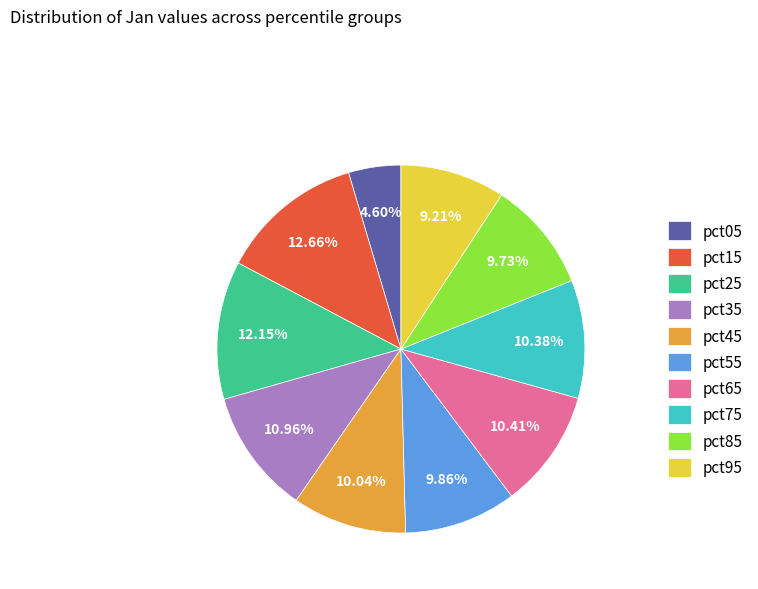

Between pct35 and pct75, which is larger?

pct35